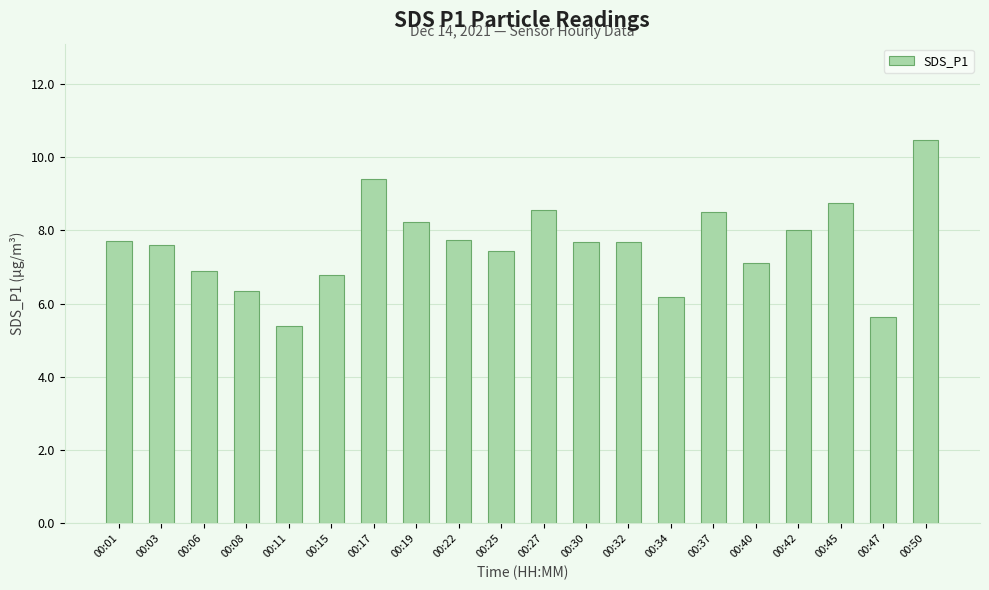

What is the value of the 13th bar from the left?

7.7